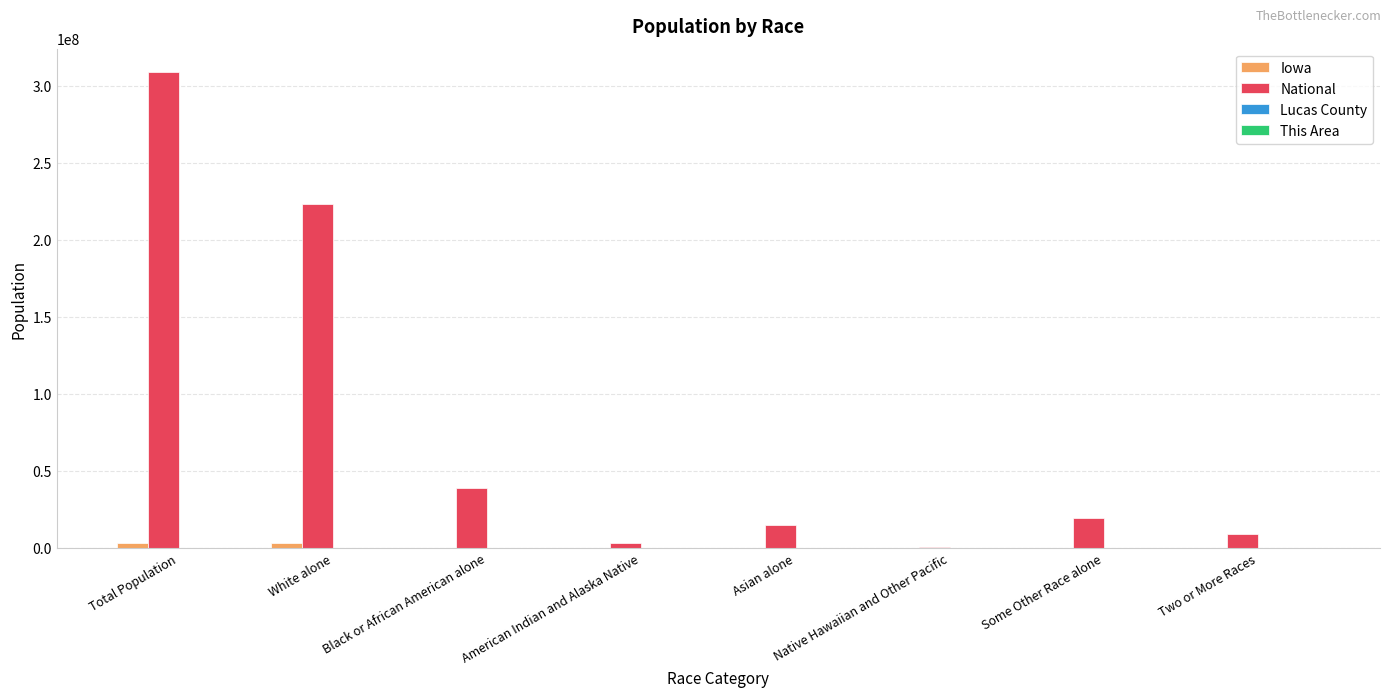

Which series changed the most between White alone and Black or African American alone?

National